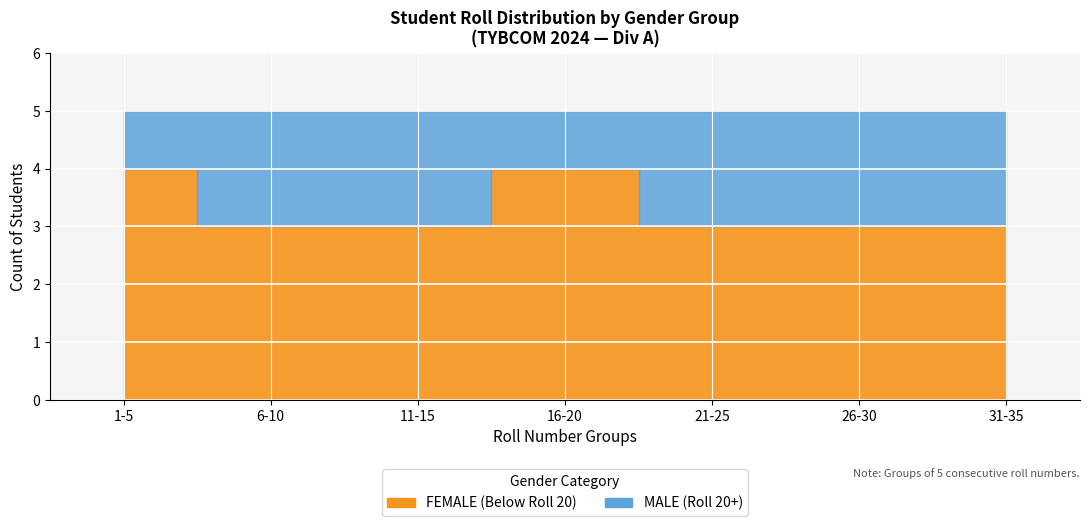

True or false: MALE and FEMALE intersect in this chart.

False